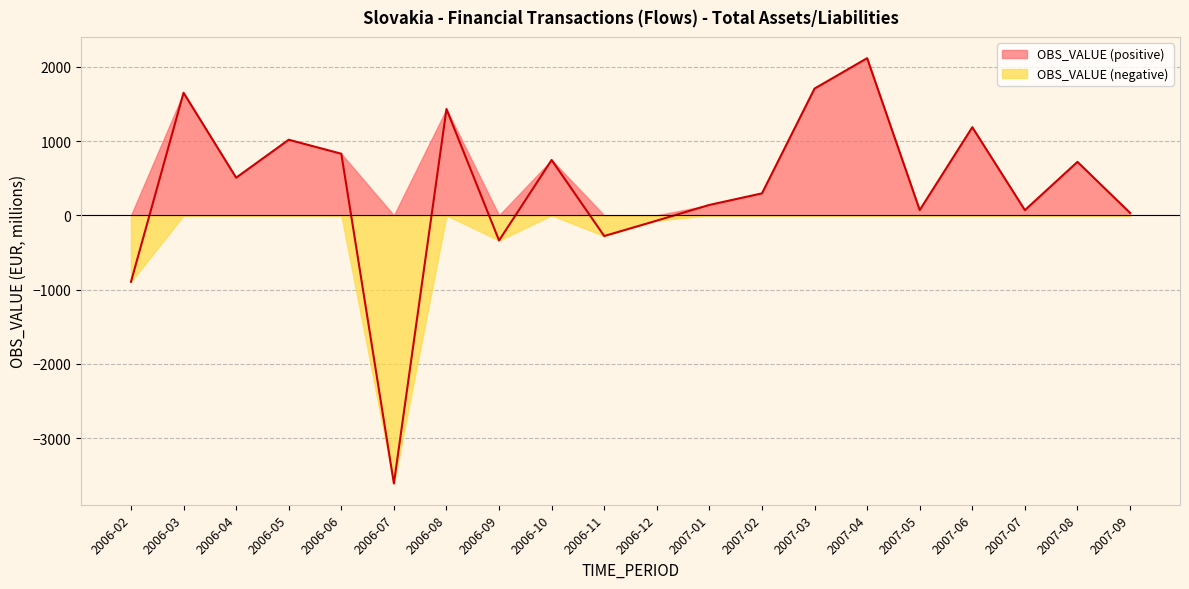

Where is the data nearest to the value -747?

2006-02